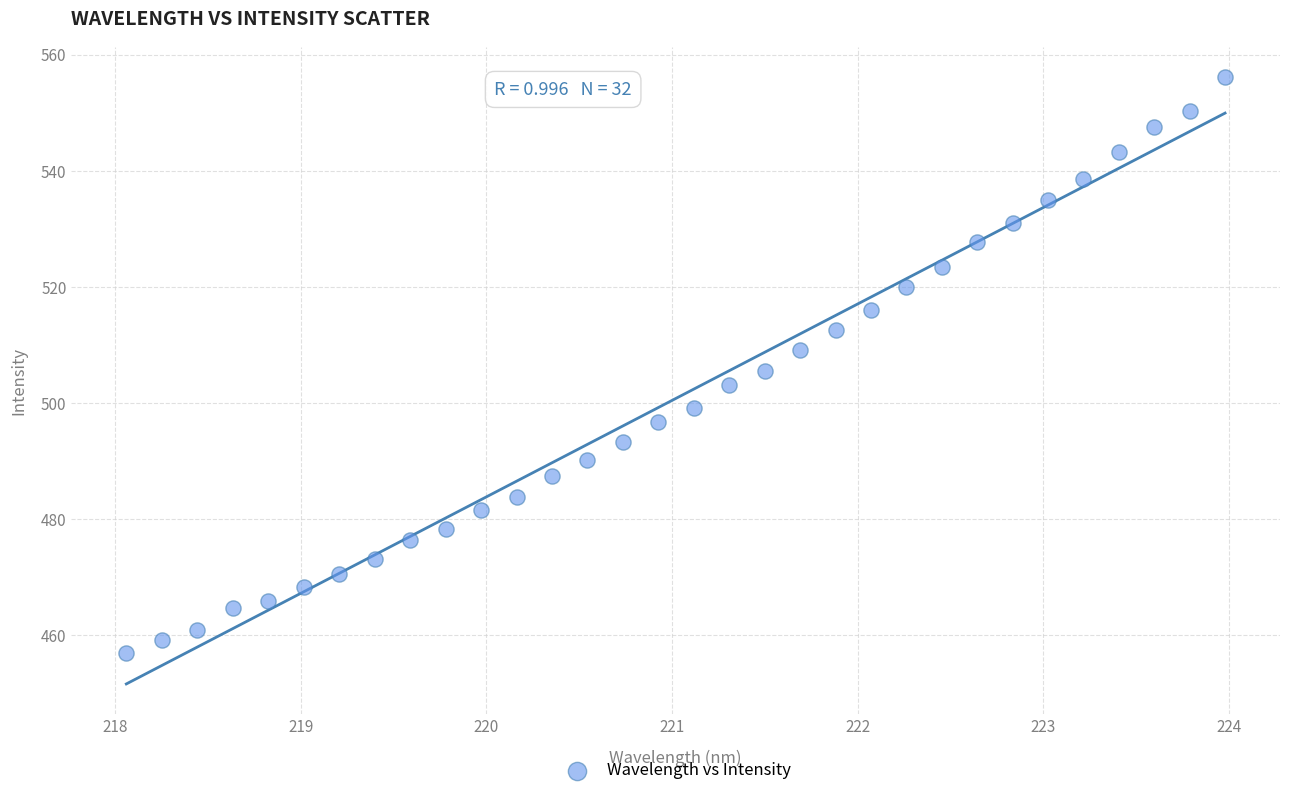

What is the range of Y values (max minus min)?

99.2